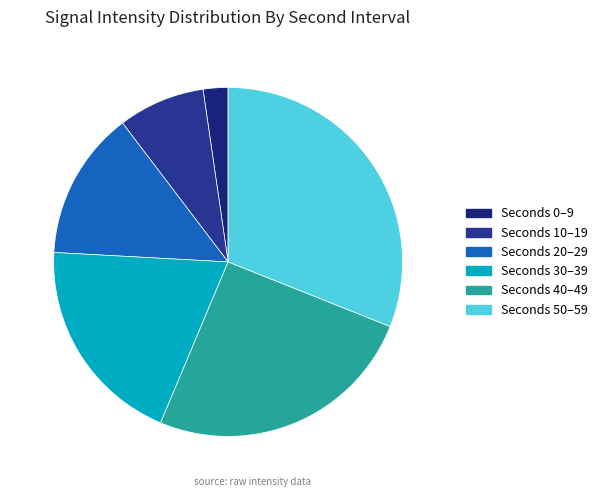

How many slices are in this pie chart?

6